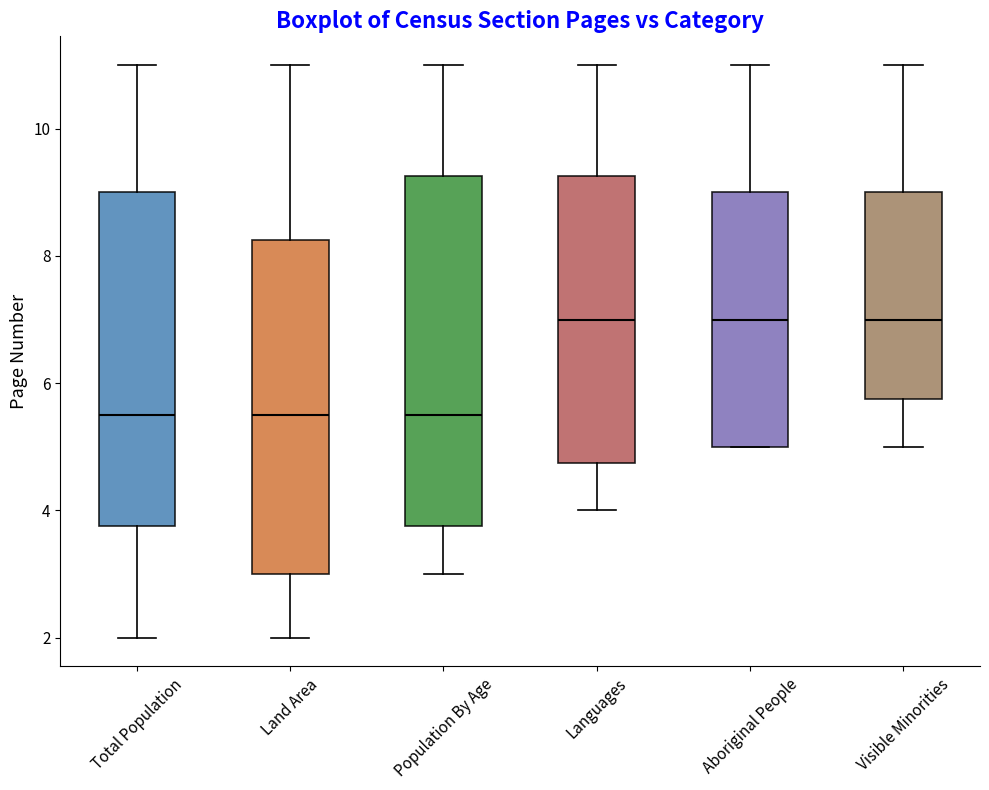

Comparing the boxes themselves (not the whiskers), which one is the tallest?

Population By Age